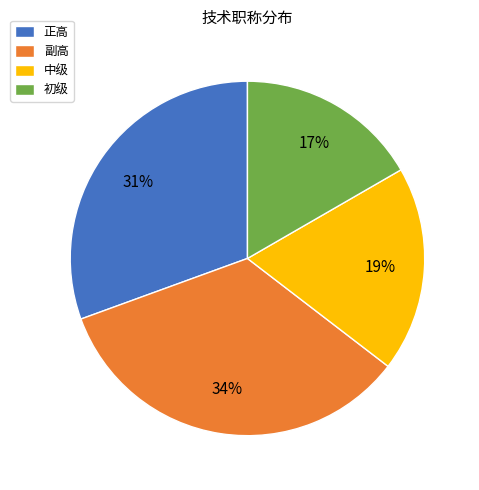

How many segments does this pie chart have?

4